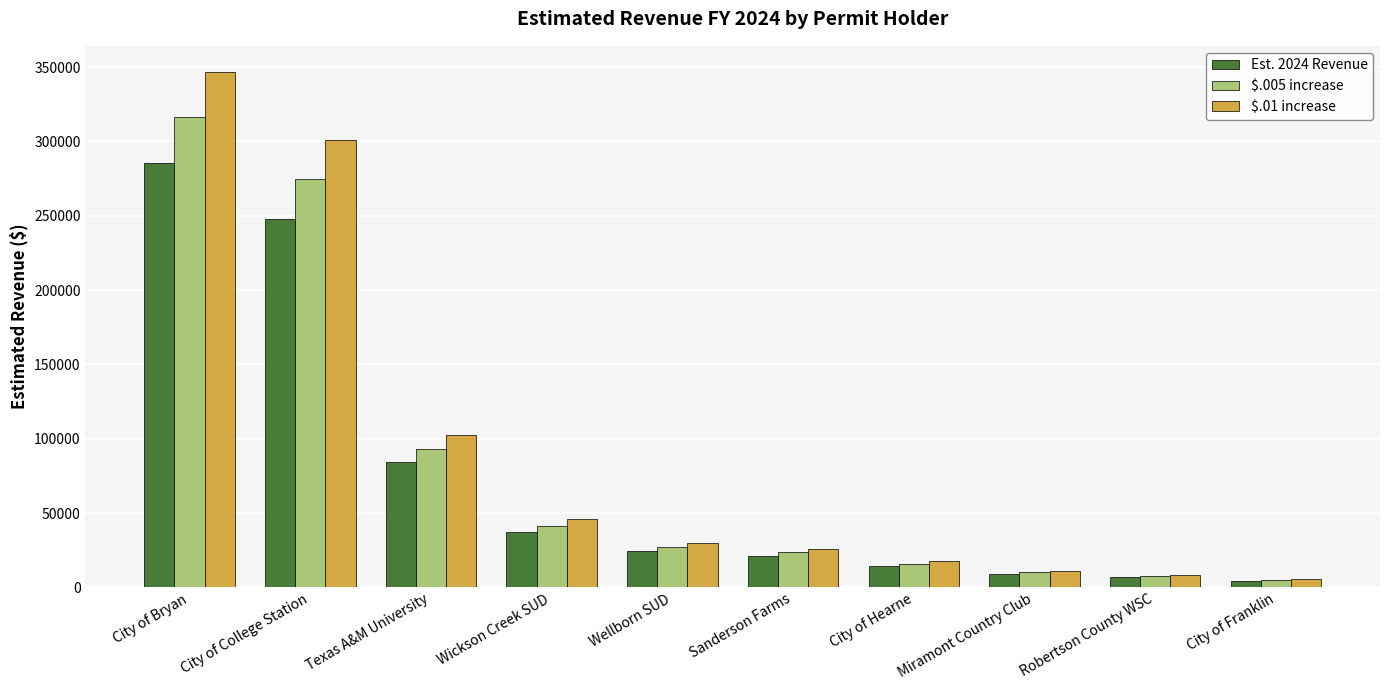

At which label does $.005 increase reach its peak?

City of Bryan